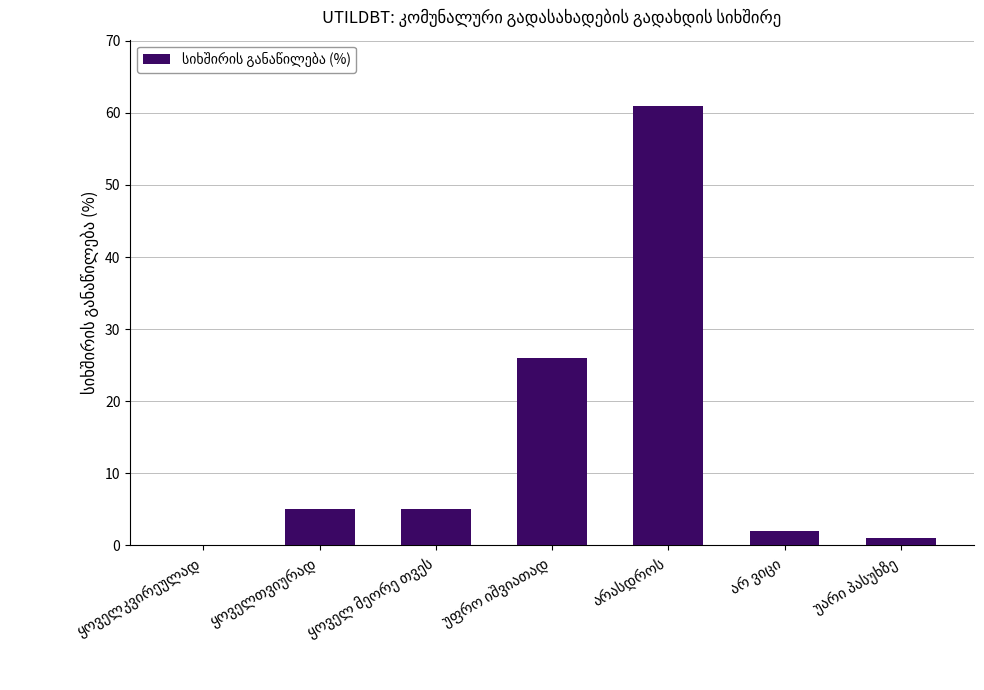

What is the maximum value shown in the chart?

61